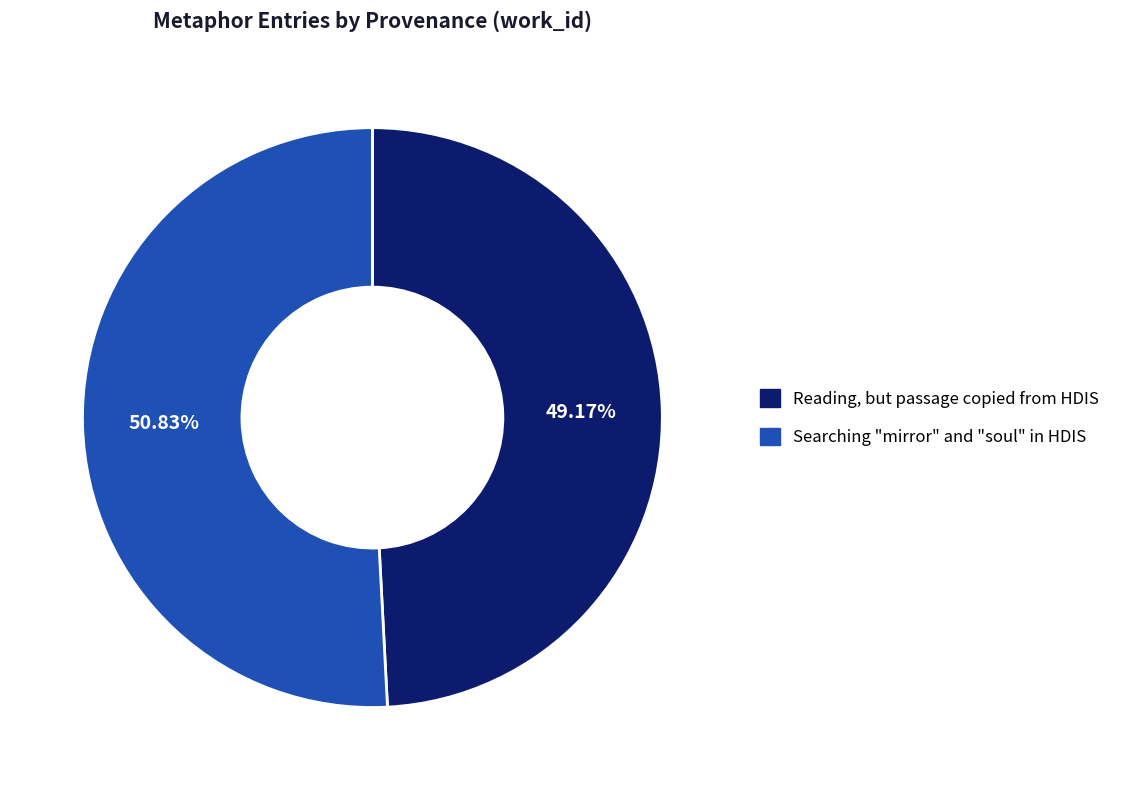

What percentage is the Reading, but passage copied from HDIS slice, to the nearest percent?

49%